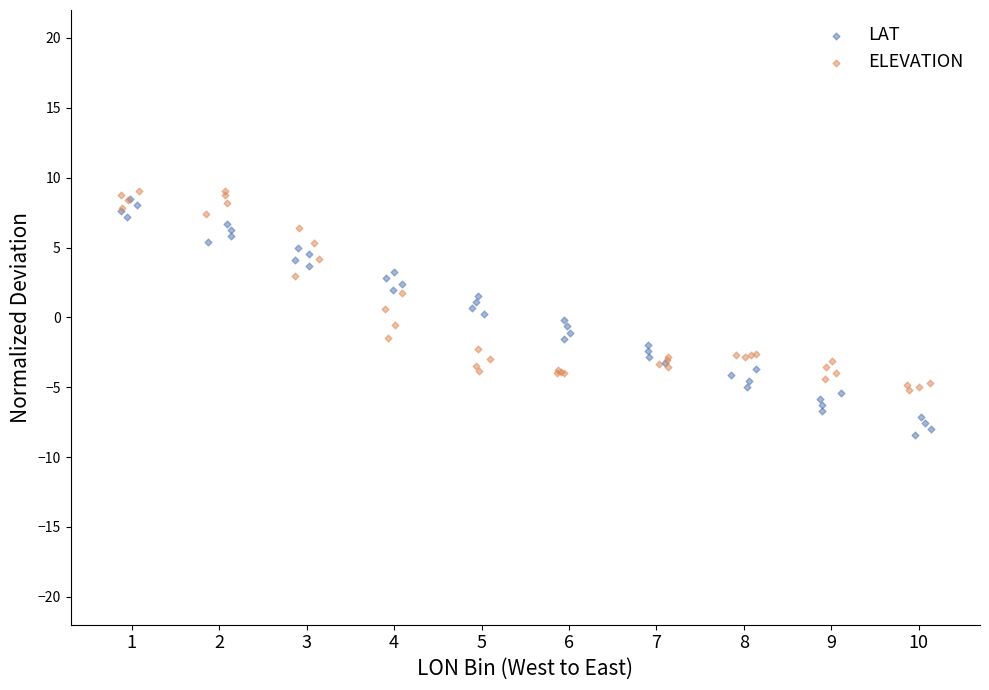

What are all the series names shown in the legend?

LAT, ELEVATION